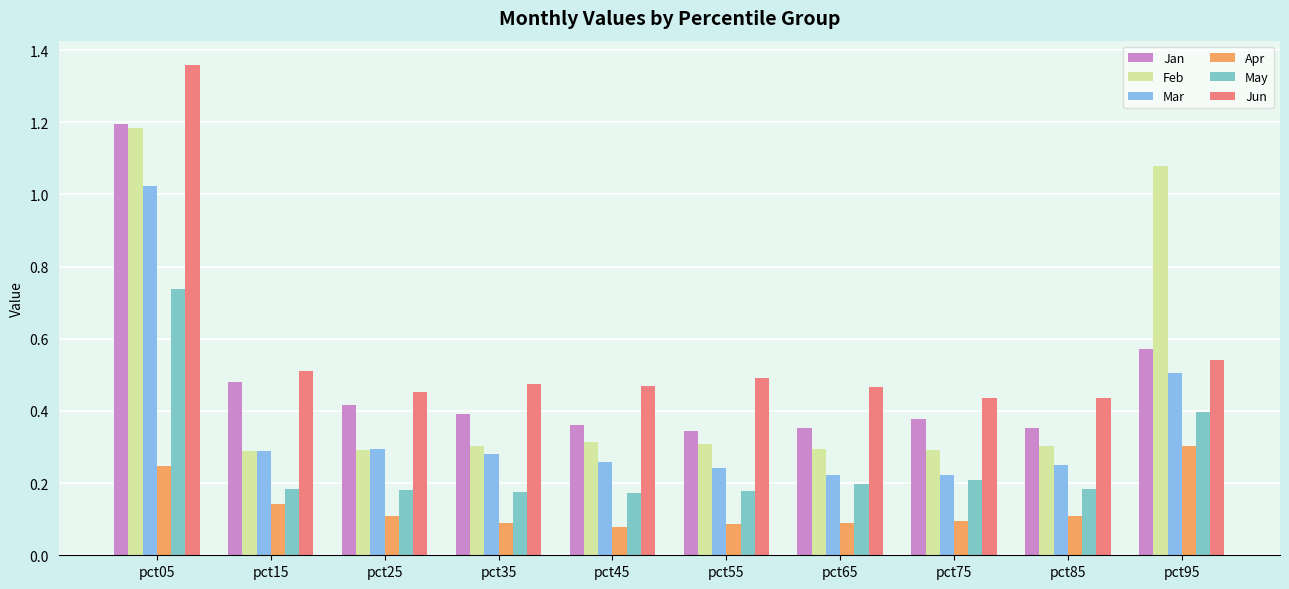

Rank the series at pct55 from highest to lowest value.

Jun, Jan, Feb, Mar, May, Apr